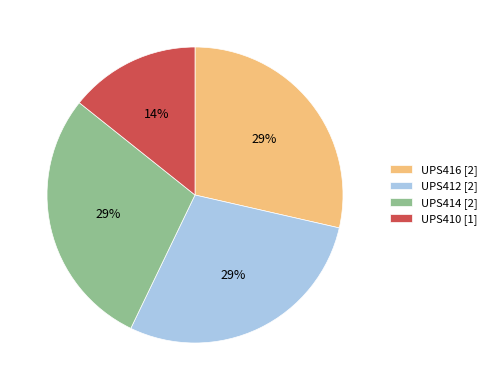

Does UPS412 represent more than half of the total?

No